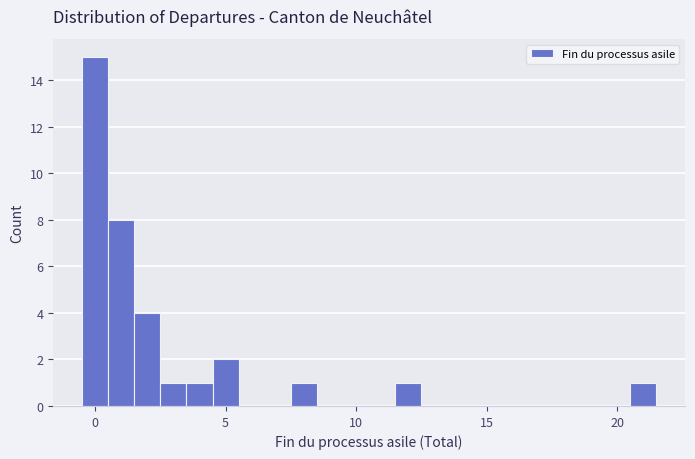

Read against the x-axis, roughly where is the centre of the tallest bar?

0.0